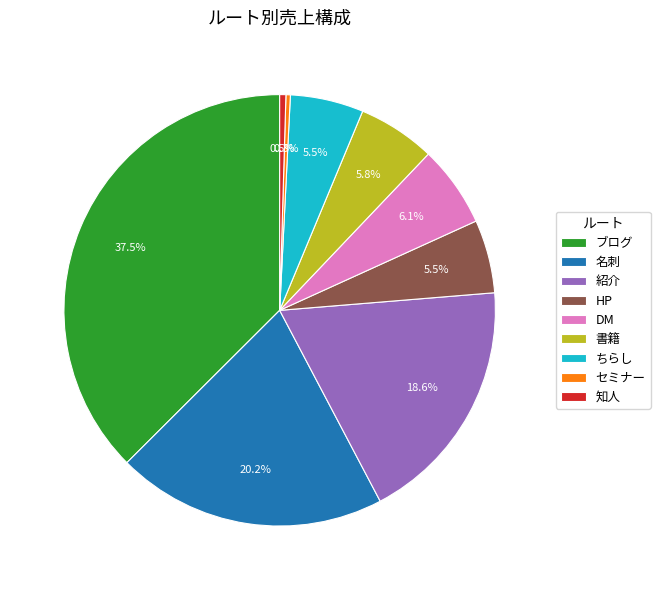

What is the ratio of the value at DM to the value at HP?

1.1